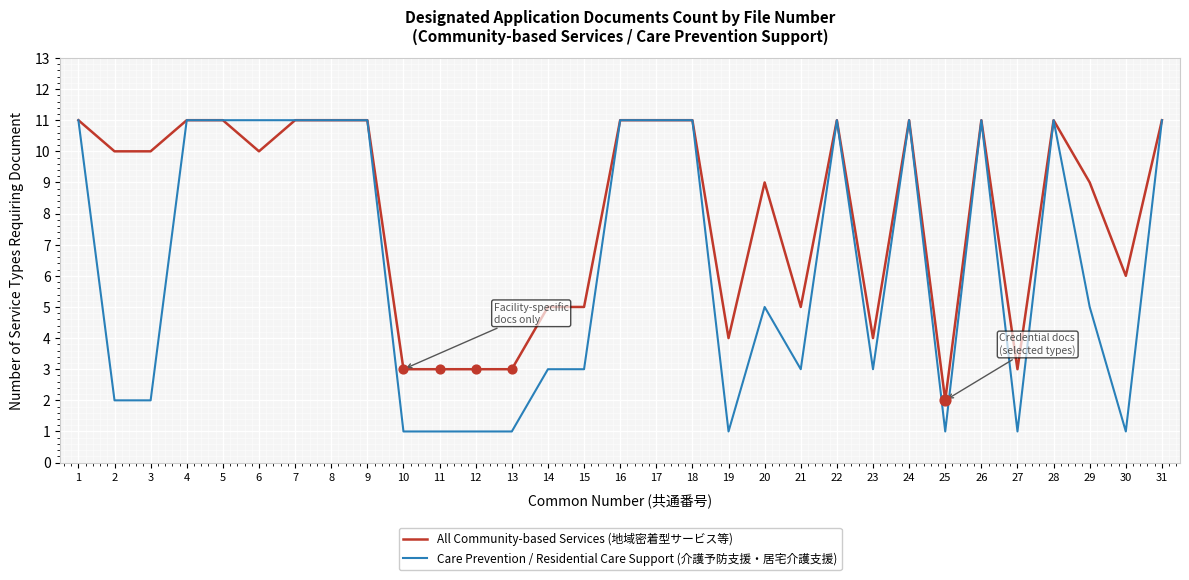

Is the value of Care Prevention / Residential Care Support (介護予防支援・居宅介護支援) at 18 greater than the value of All Community-based Services (地域密着型サービス等) at 27?

Yes